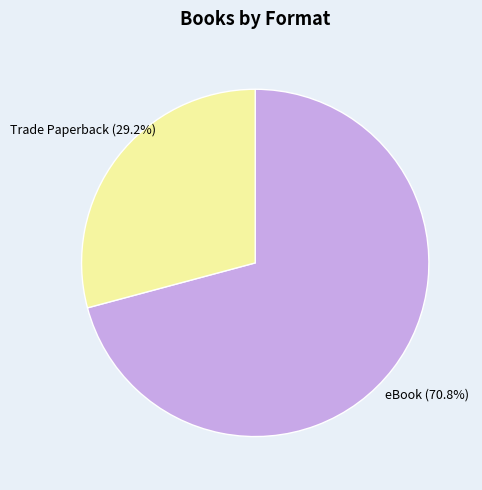

How much of the chart is everything except eBook?

29.2%